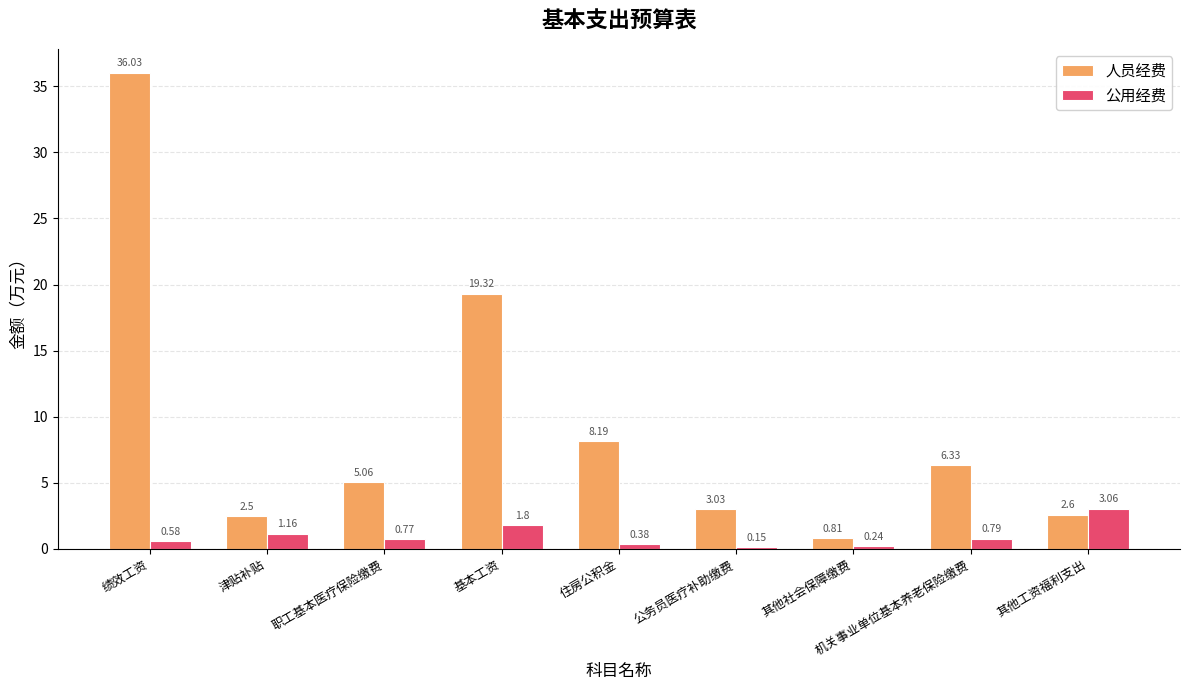

Is the value of 公用经费 at 津贴补贴 greater than the value of 人员经费 at 机关事业单位基本养老保险缴费?

No